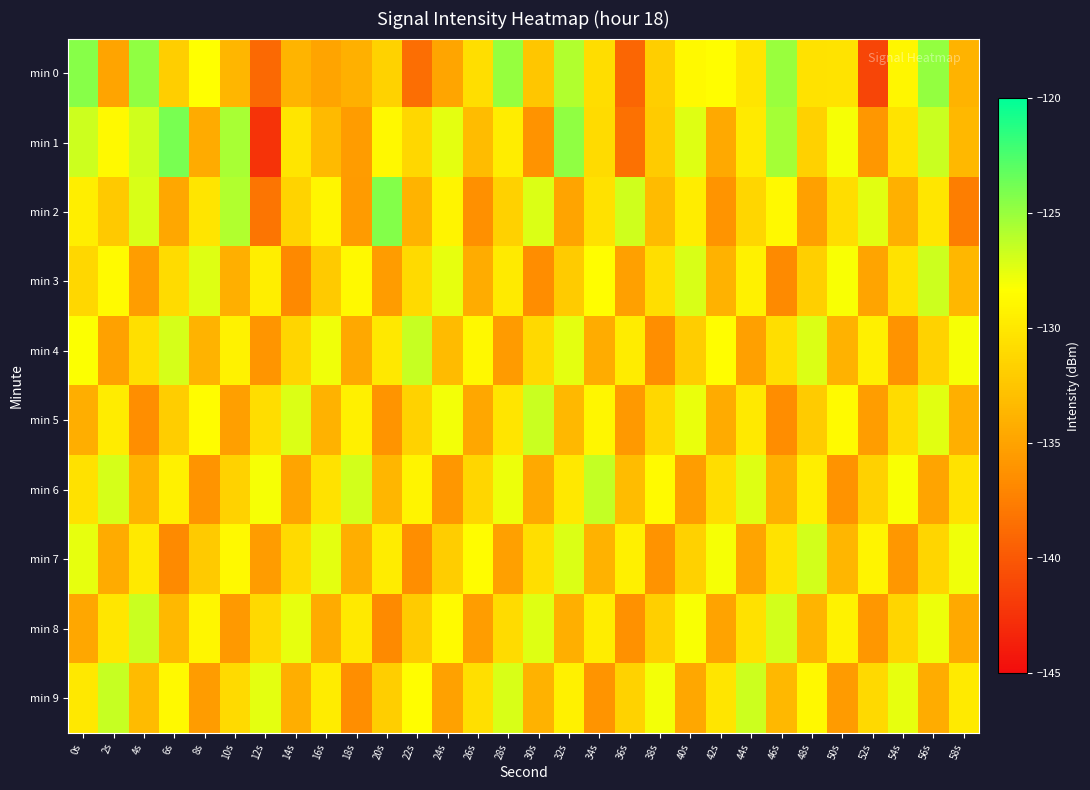

Which series has the largest range (max minus min)?

min 1